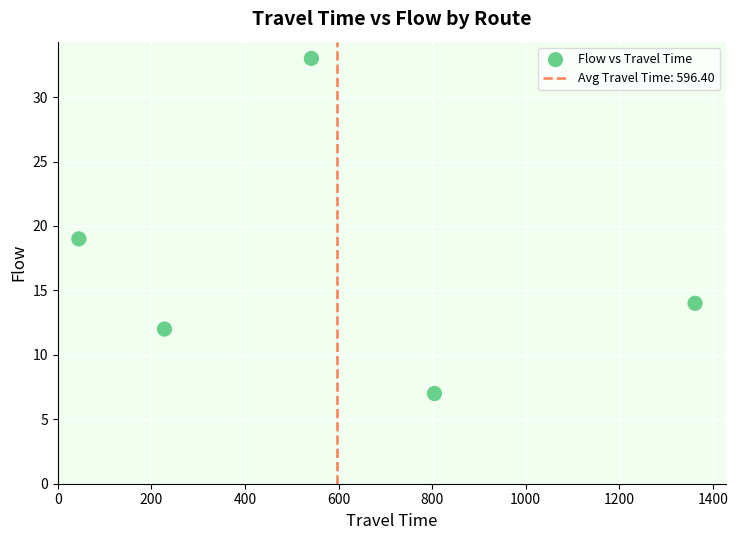

What is the range of Y values (max minus min)?

26